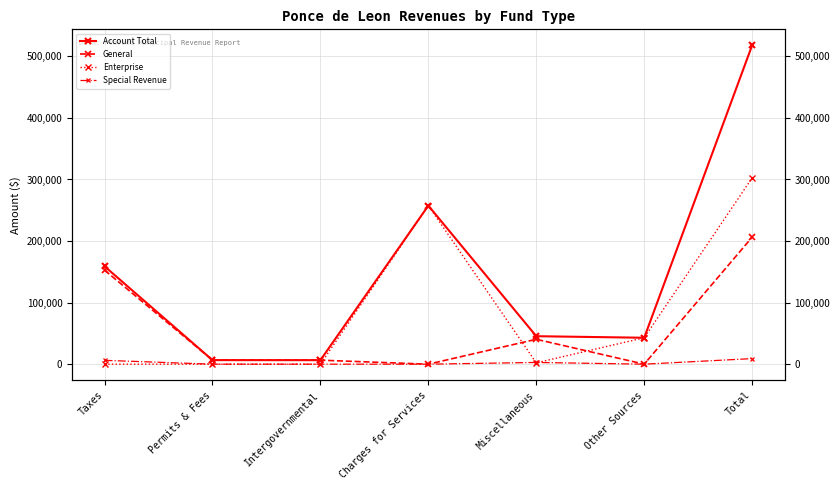

What is the label of the 1st point from the left?

Taxes